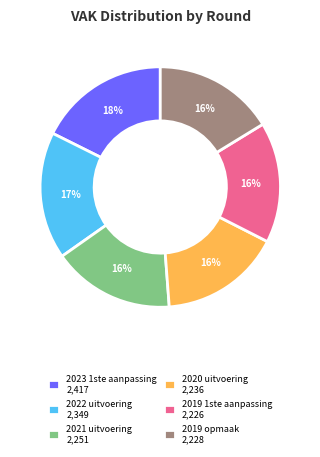

Approximately how many times larger is the value at 2022 uitvoering 2,349 compared to 2019 opmaak 2,228?

1.1